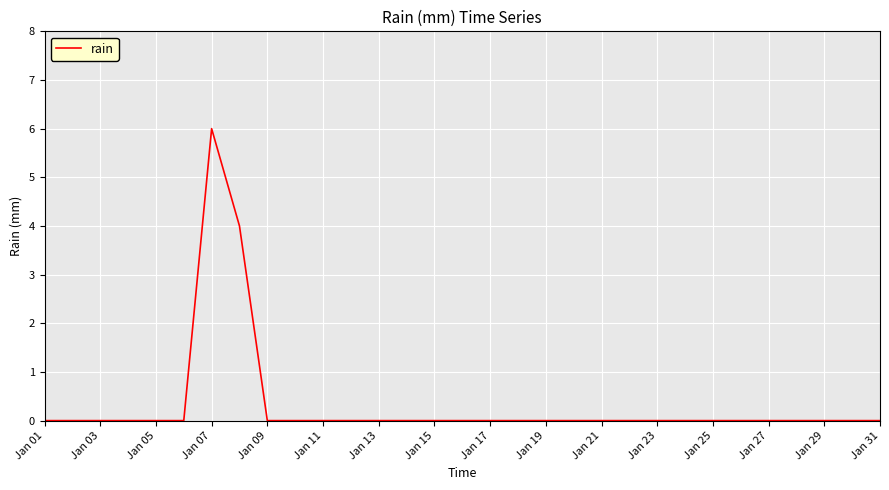

What is the maximum value shown in the chart?

6